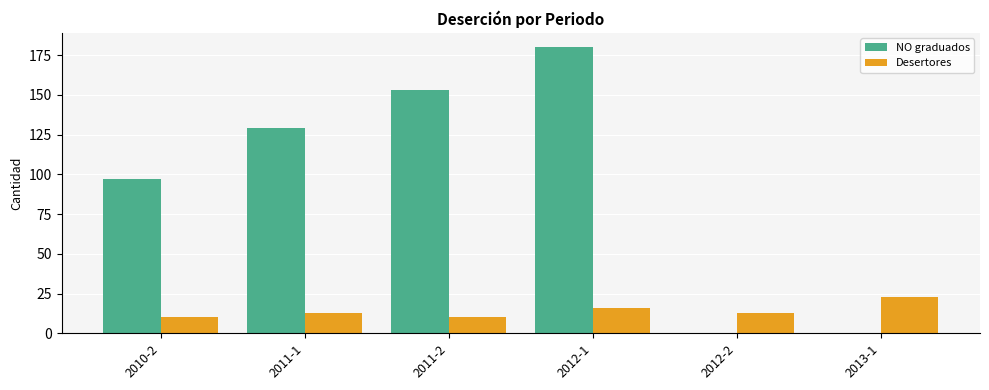

Between 2011-2 and 2013-1, which series saw the biggest shift?

NO graduados